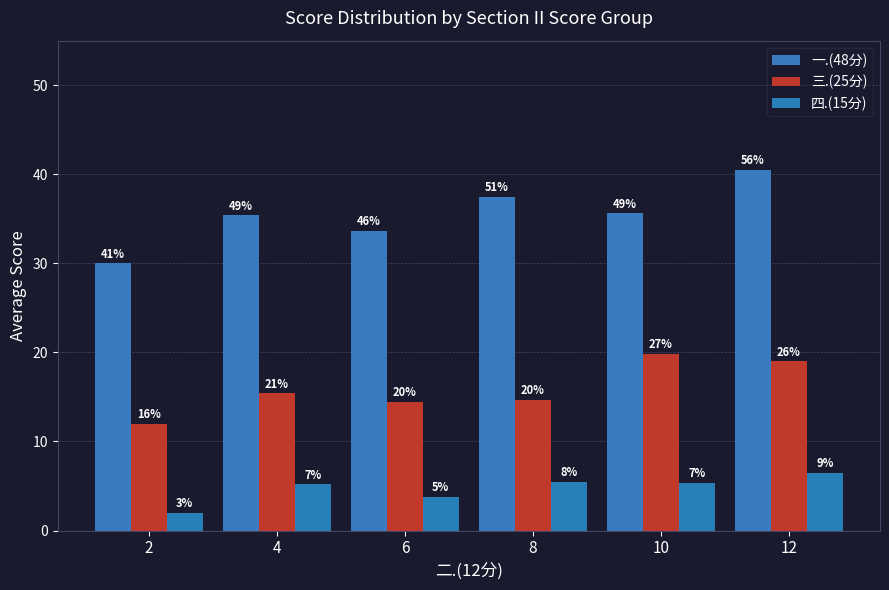

What is the value of the 四.(15分) bar at the 2nd from the left?

5.2